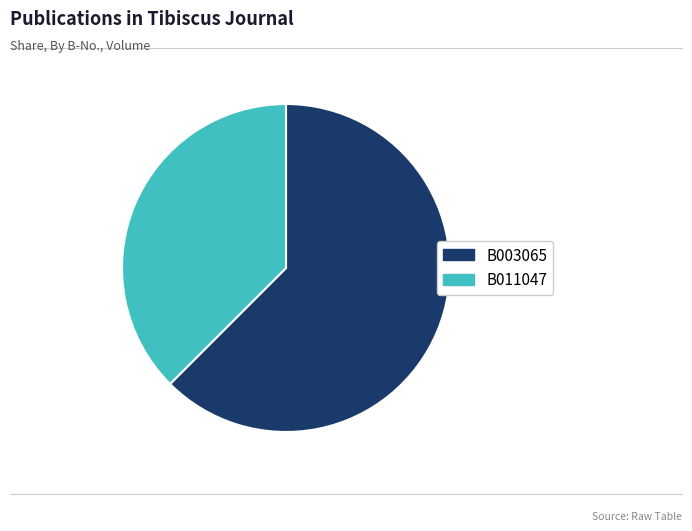

True or false: B003065 accounts for 72% of the total.

False